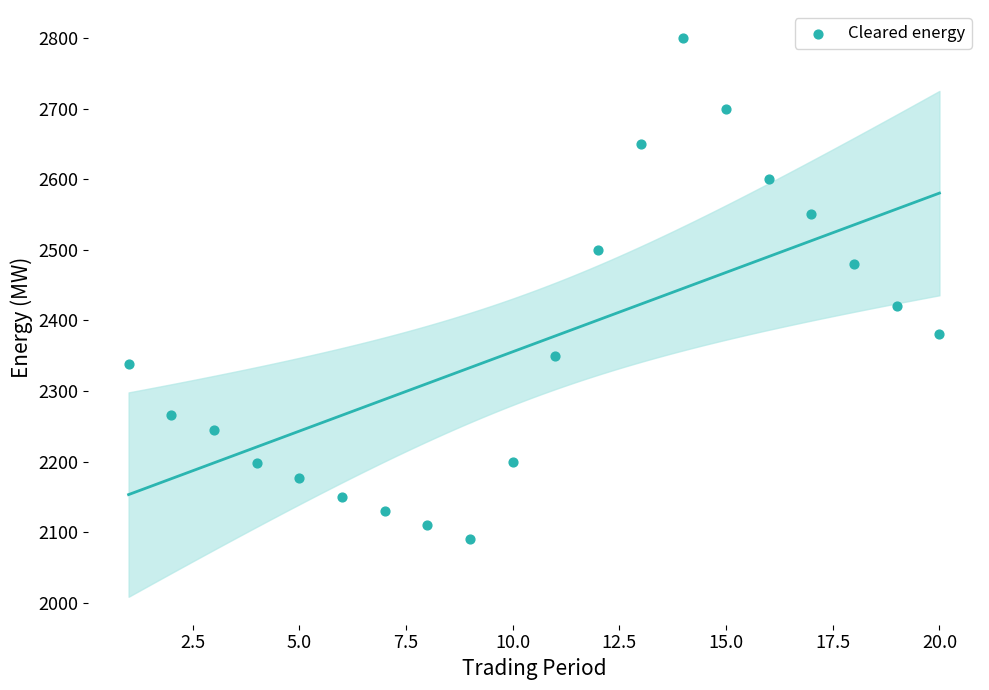

What Y value in the scatter plot is closest to 2445?

2420.0